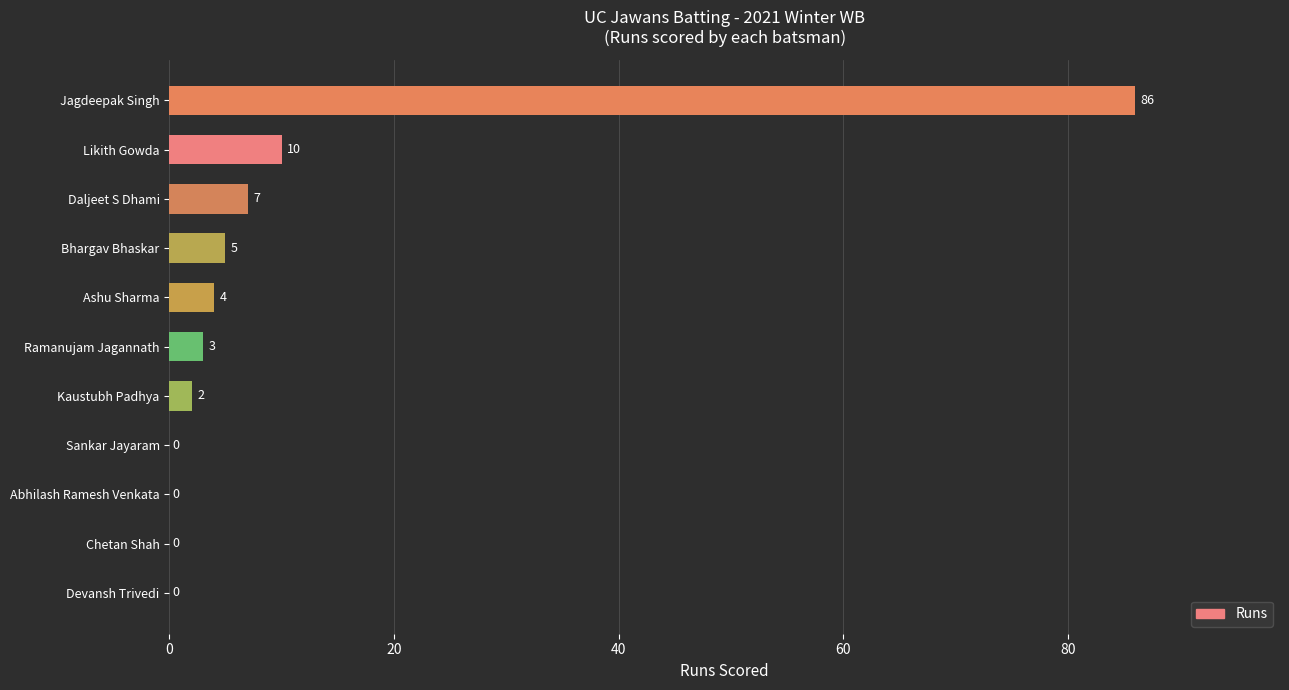

What is the sum of all values?

117